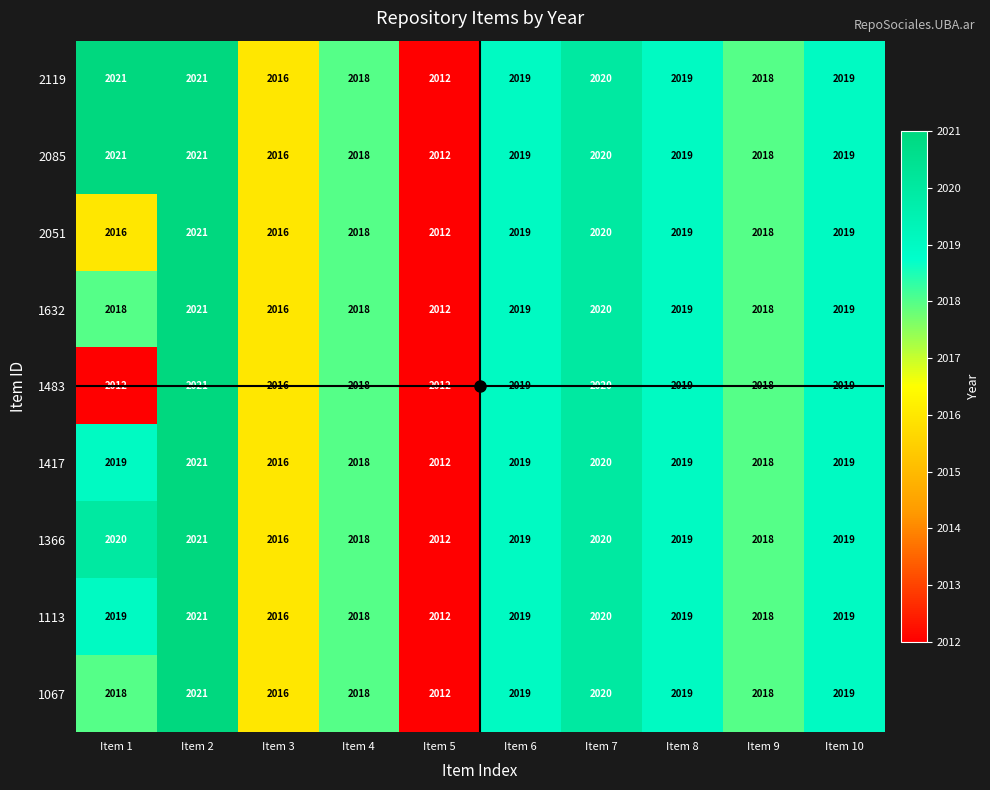

What is the difference between the maximum and minimum values in the 1366 series?

9